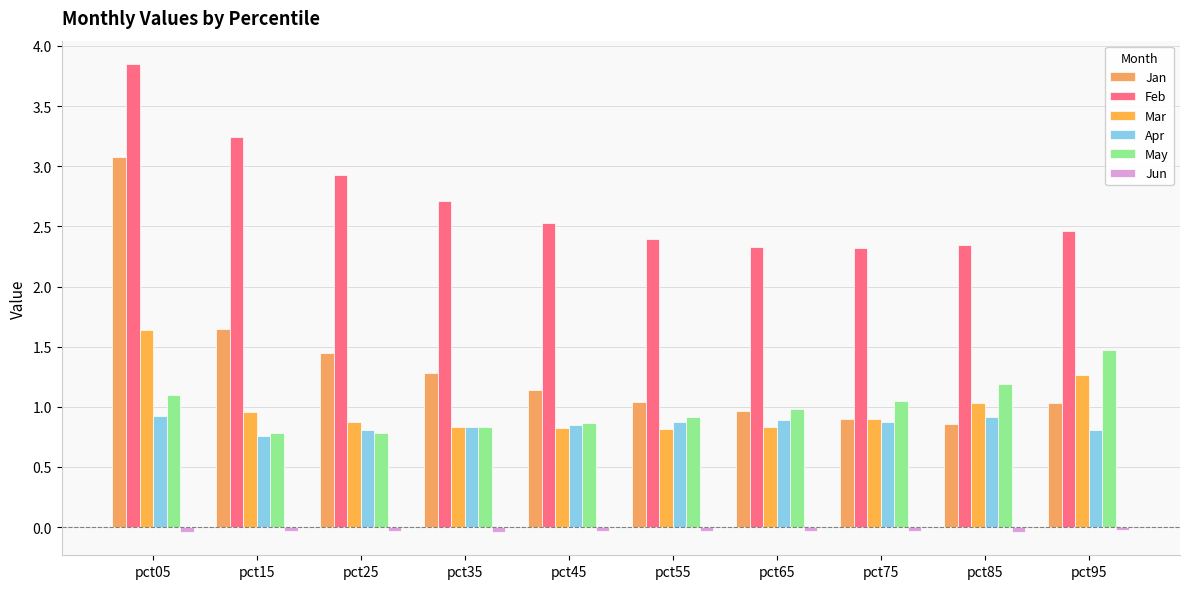

What is the difference between the highest and lowest values at pct55?

2.4